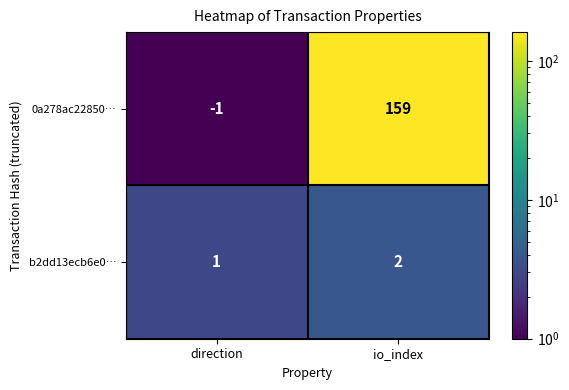

Reading left to right, extract all data points from this chart.

0a278ac22850…: direction=-1	io_index=159
b2dd13ecb6e0…: direction=1	io_index=2